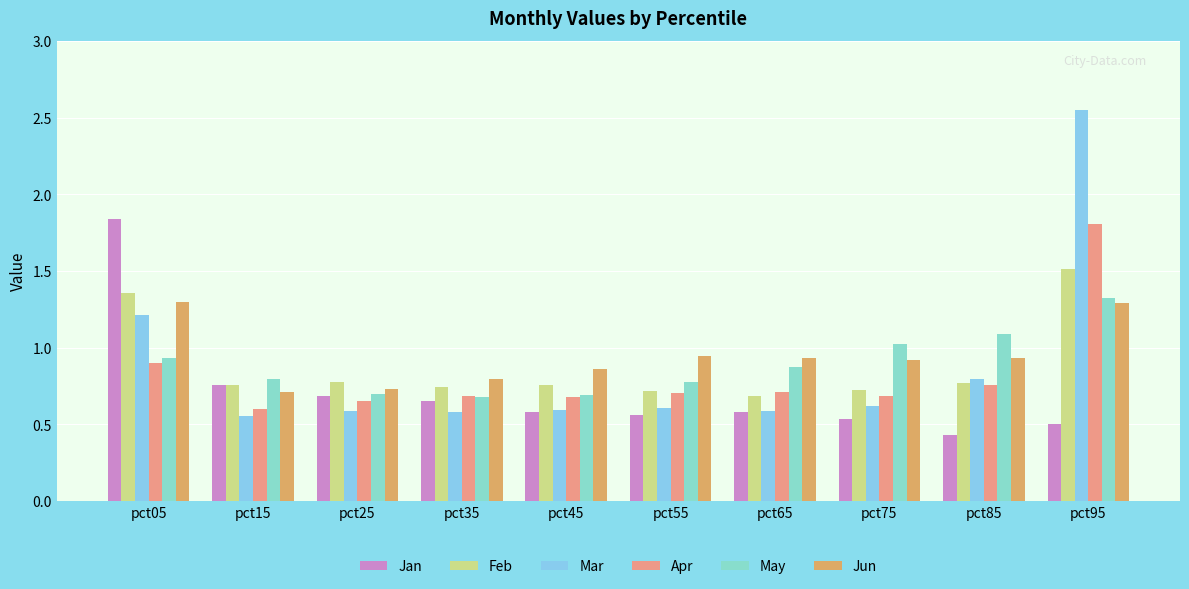

Read the May value at pct95.

1.3